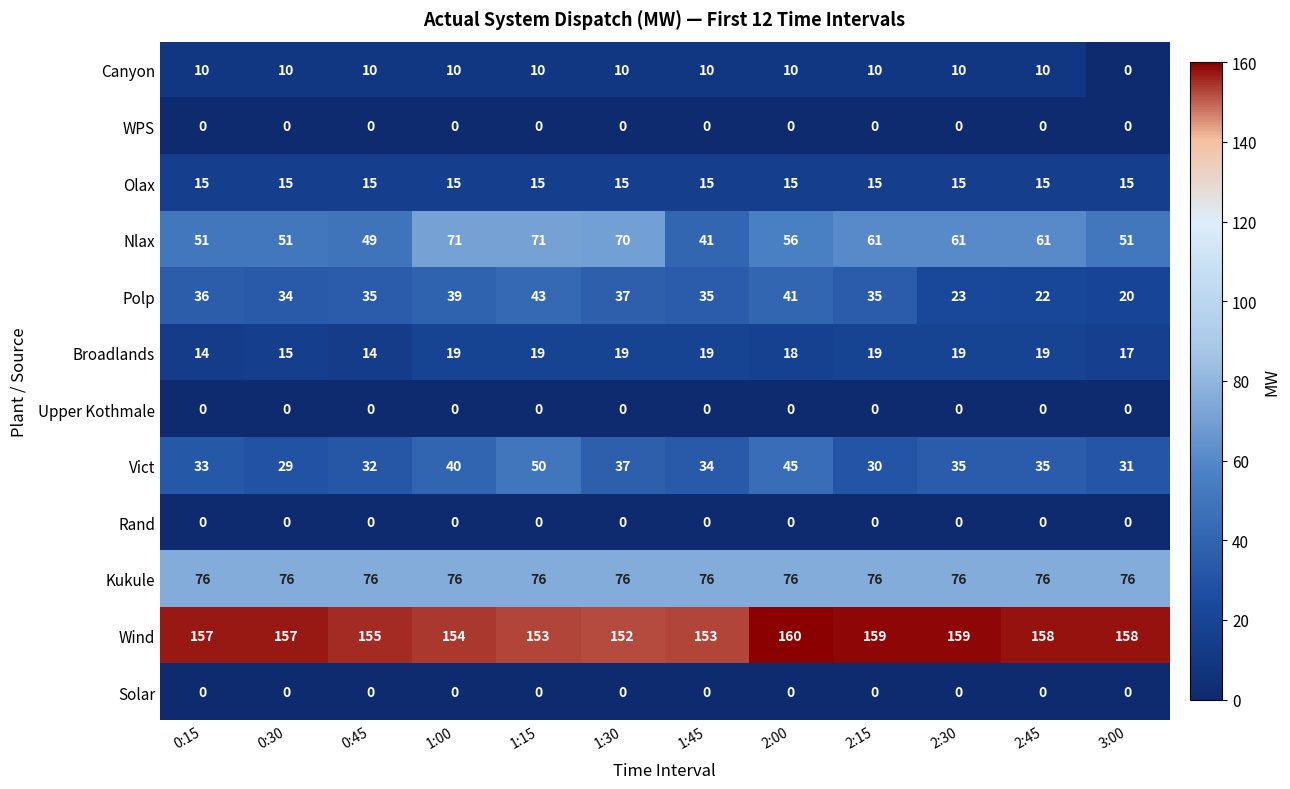

True or false: Broadlands has a value of 30 at 2:45.

False